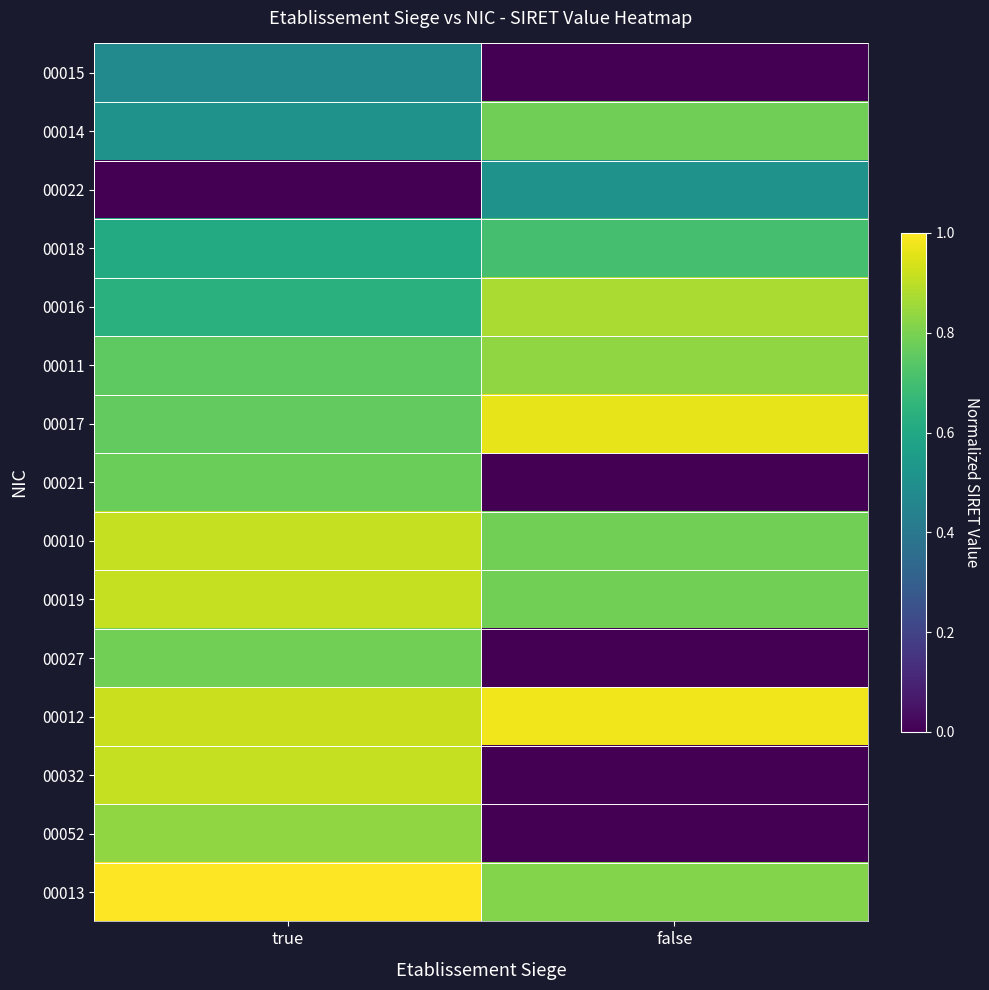

Reading right to left, what are all the values shown in this chart?

00015: false=0.0	true=0.5
00014: false=0.8	true=0.5
00022: false=0.5	true=0.0
00018: false=0.7	true=0.6
00016: false=0.9	true=0.6
00011: false=0.8	true=0.8
00017: false=1.0	true=0.8
00021: false=0.0	true=0.8
00010: false=0.8	true=0.9
00019: false=0.8	true=0.9
00027: false=0.0	true=0.8
00012: false=1.0	true=0.9
00032: false=0.0	true=0.9
00052: false=0.0	true=0.8
00013: false=0.8	true=1.0